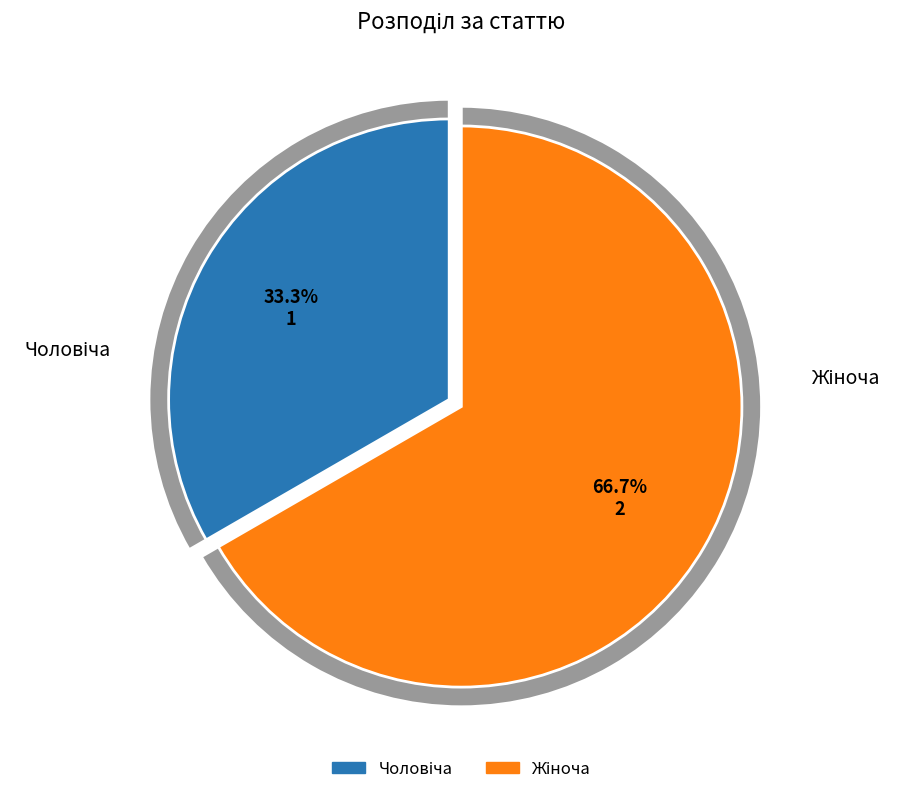

Combined, do Жіноча and Чоловіча account for over 50%?

Yes